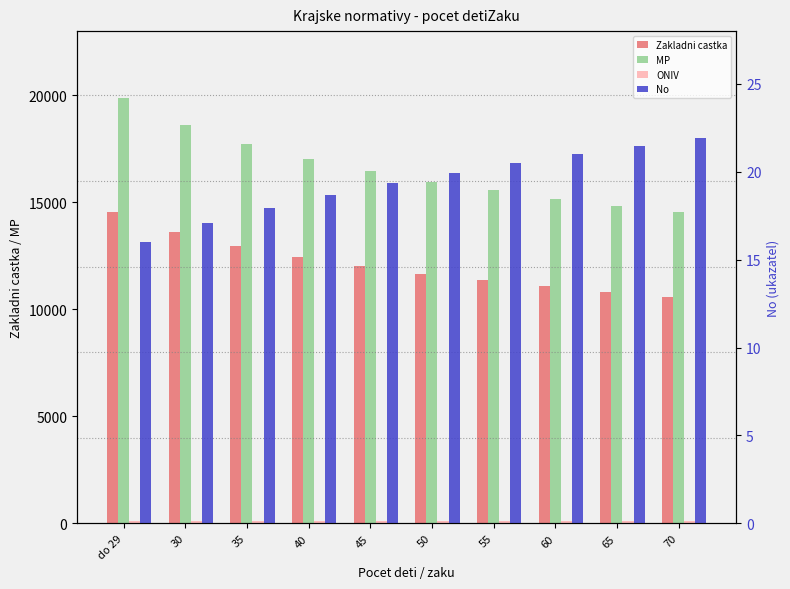

Which category has the highest value in the MP series?

do 29